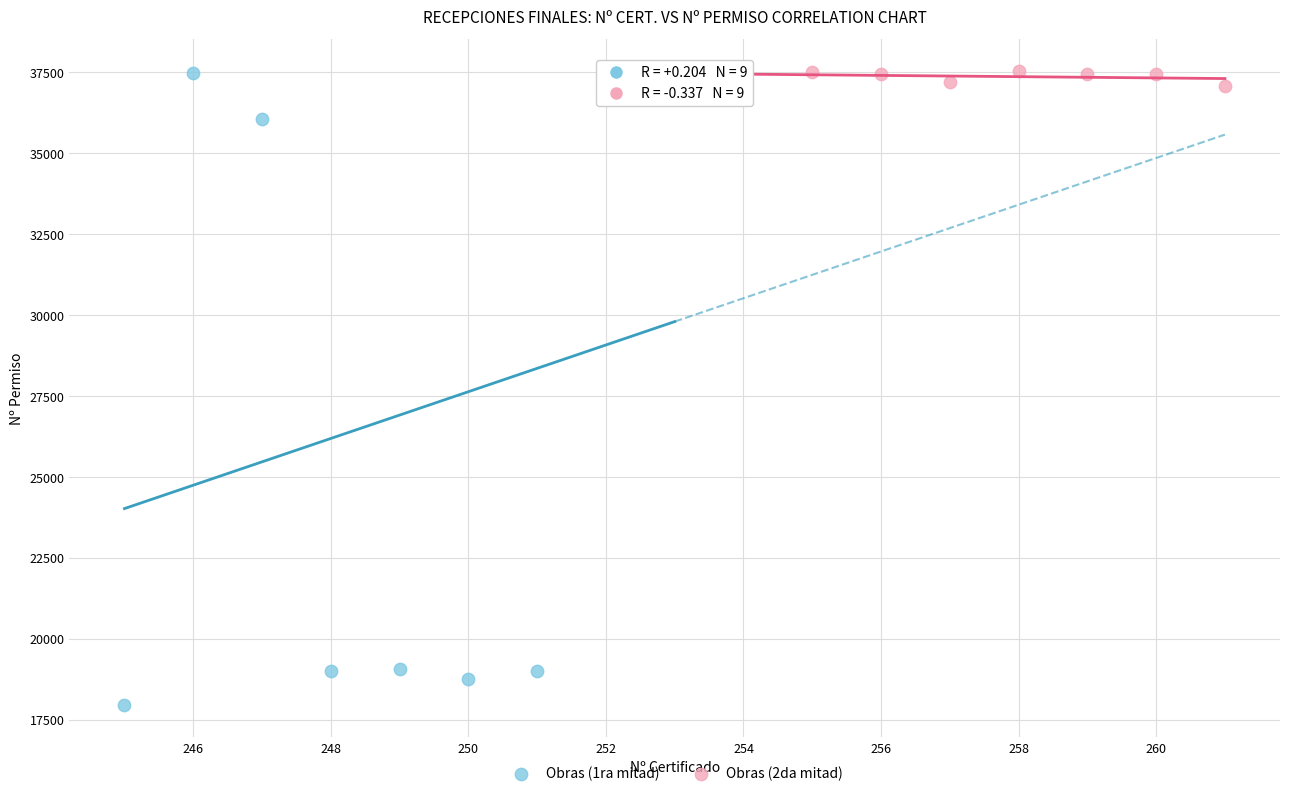

Which series reaches the minimum Y coordinate?

Obras (1ra mitad)